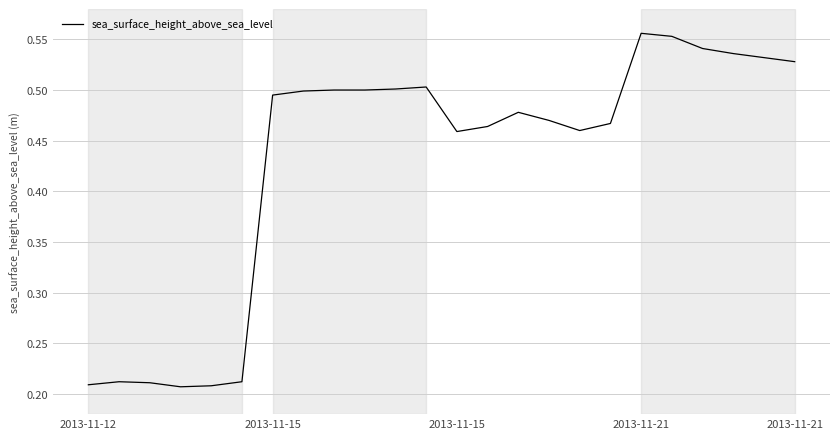

What is the difference between the maximum and minimum values?

0.3